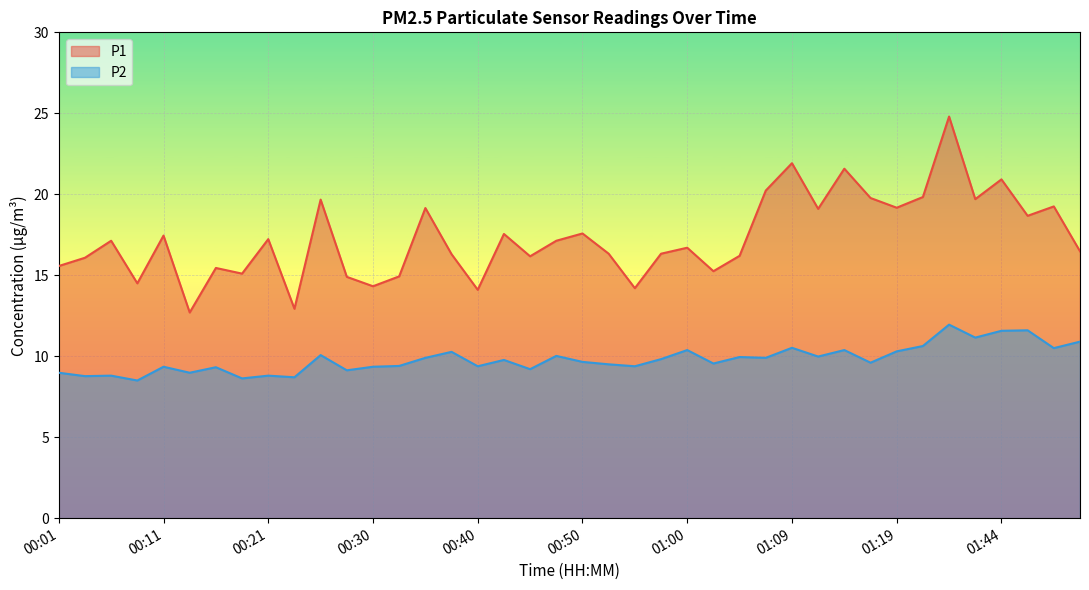

The value of P2 at 00:50 is 9.7. True or false?

True